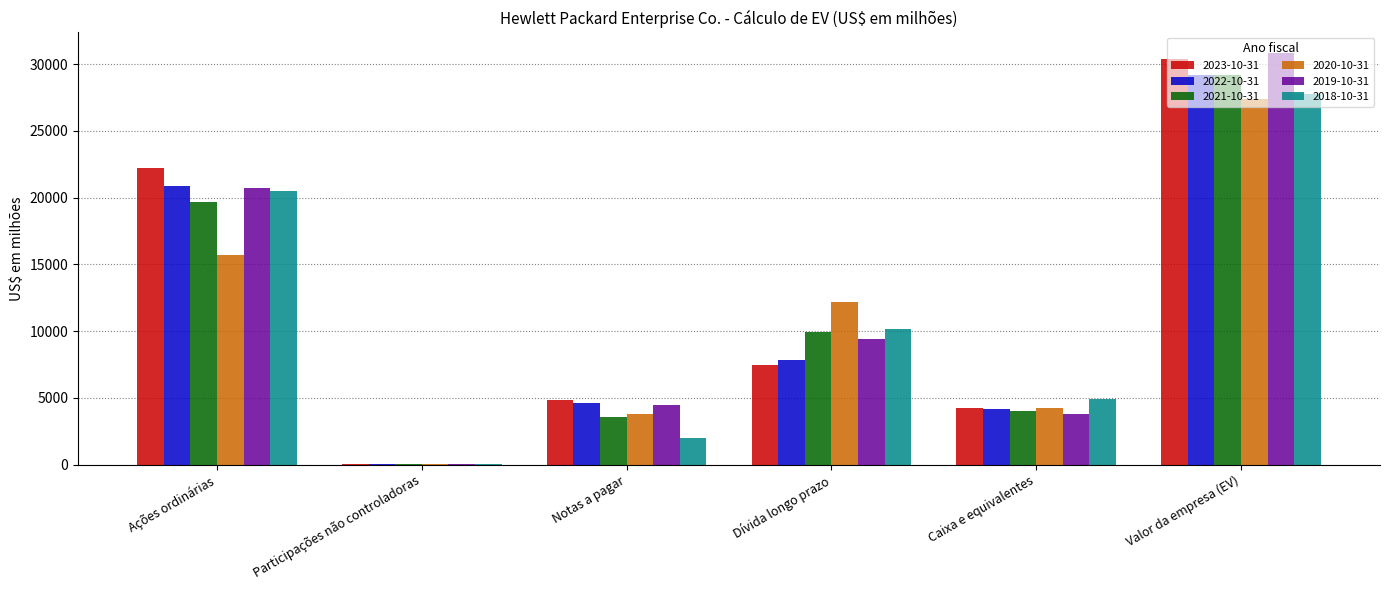

True or false: 2021-10-31 has a value of 15419 at Valor da empresa (EV).

False